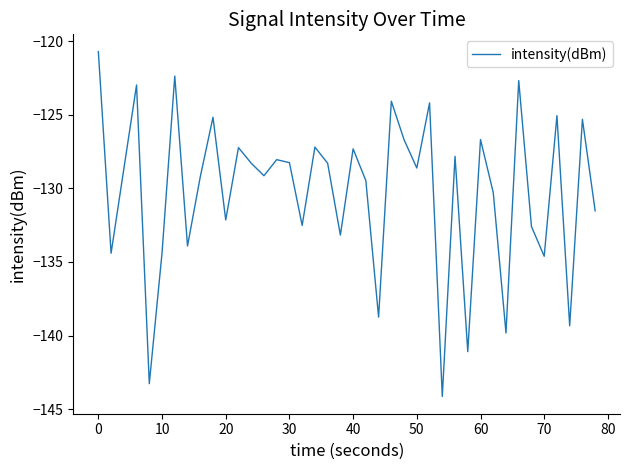

What is the minimum value shown in the chart?

-144.1